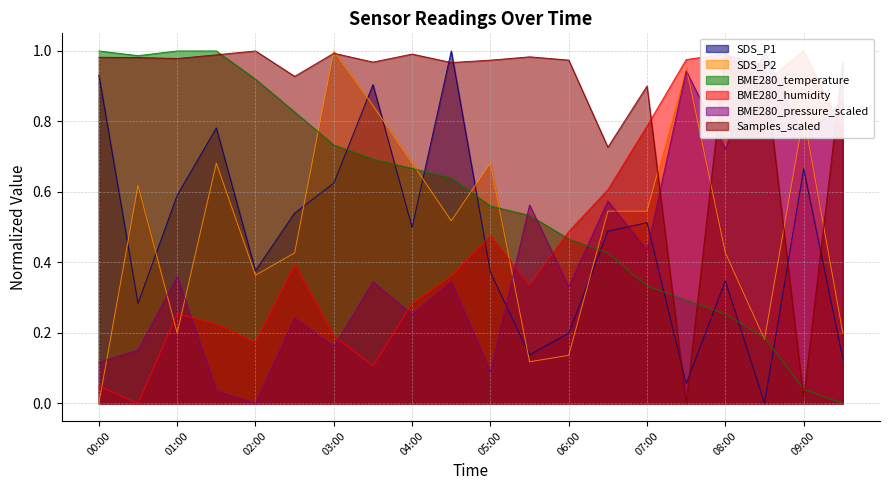

What is the average value of the SDS_P2 series?

0.5